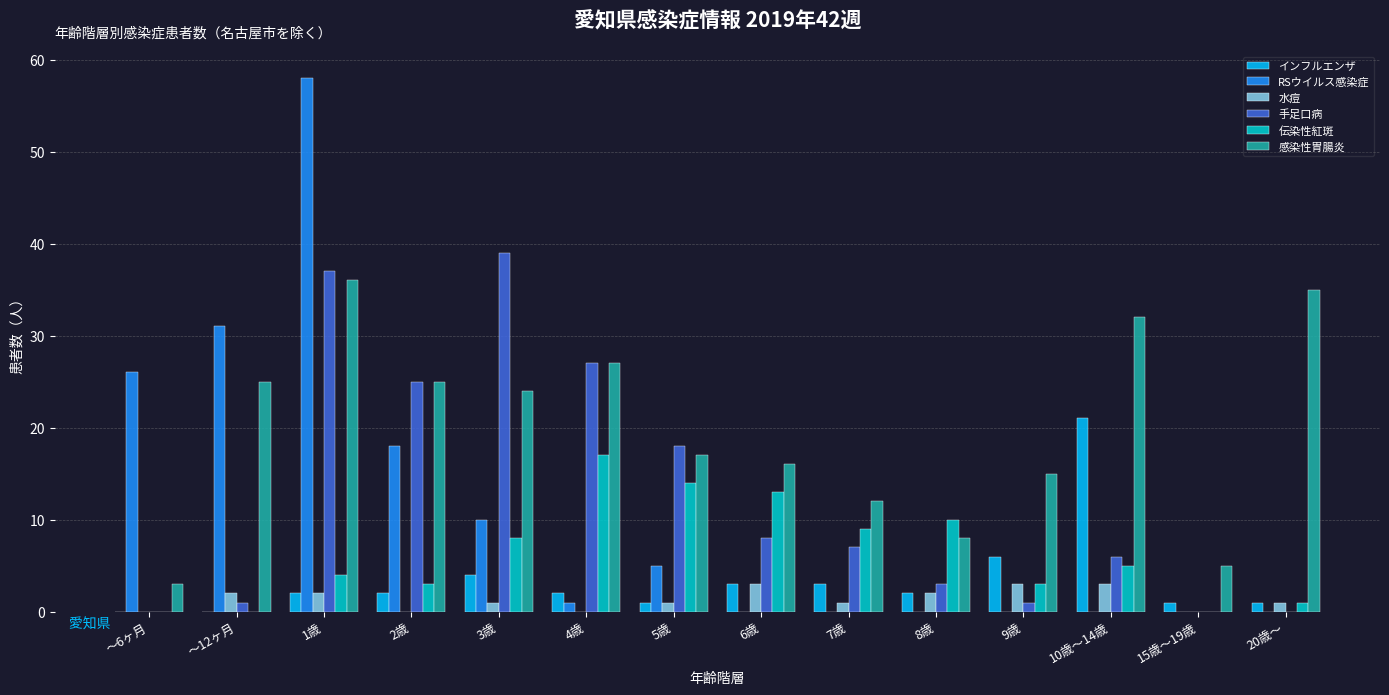

Which series has the widest spread of values?

RSウイルス感染症